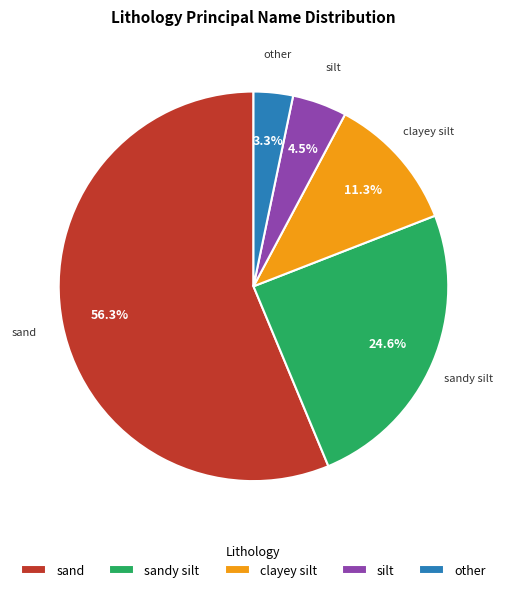

Does any single category account for the majority?

Yes